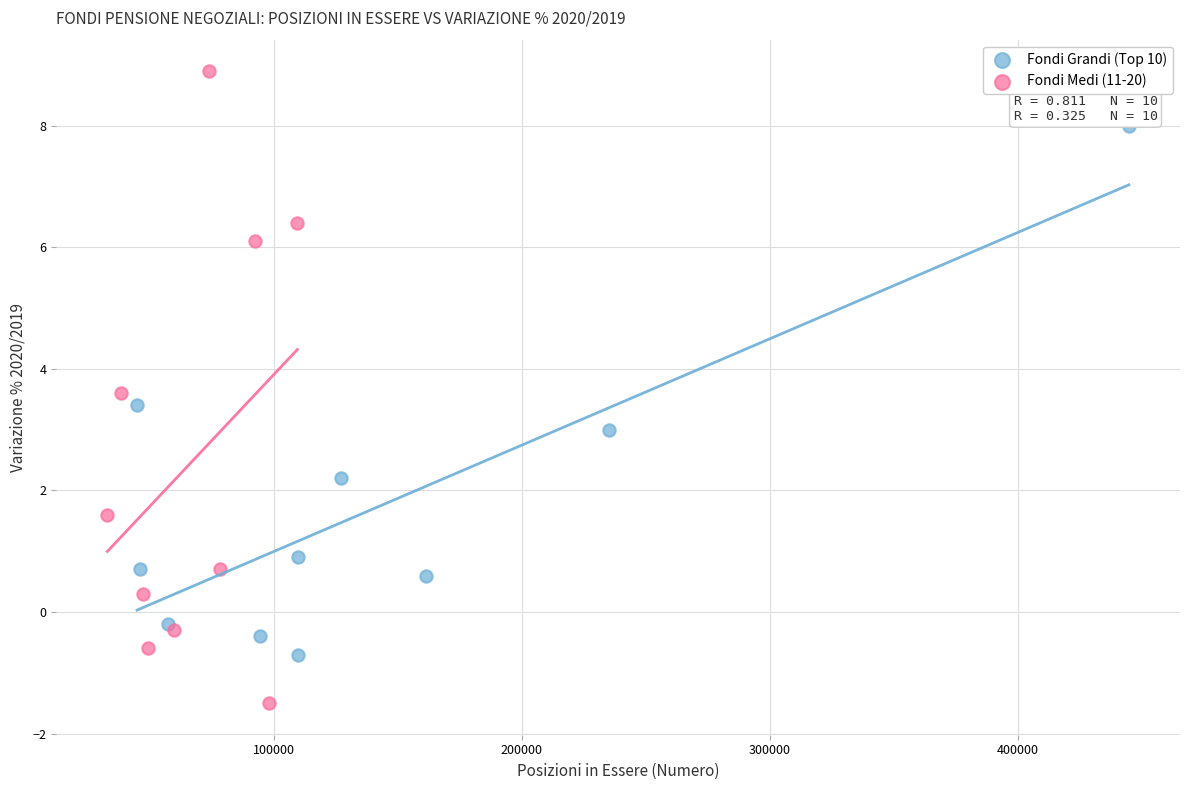

Which series has the largest Y range (max minus min)?

Fondi Medi (11-20)